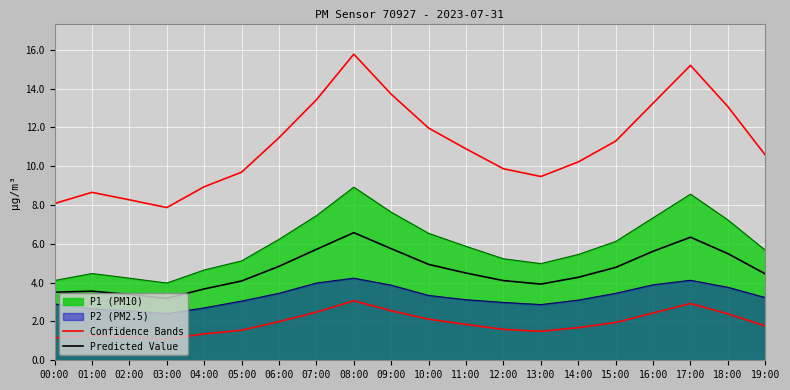

What is the difference between the maximum and minimum values in the Predicted Value series?

3.4